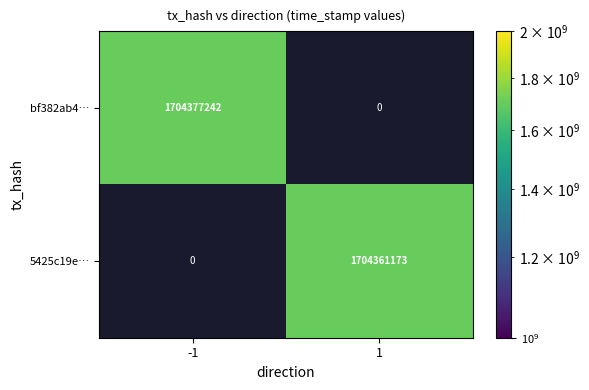

The value of 5425c19e… at -1 is -1111801591. True or false?

False